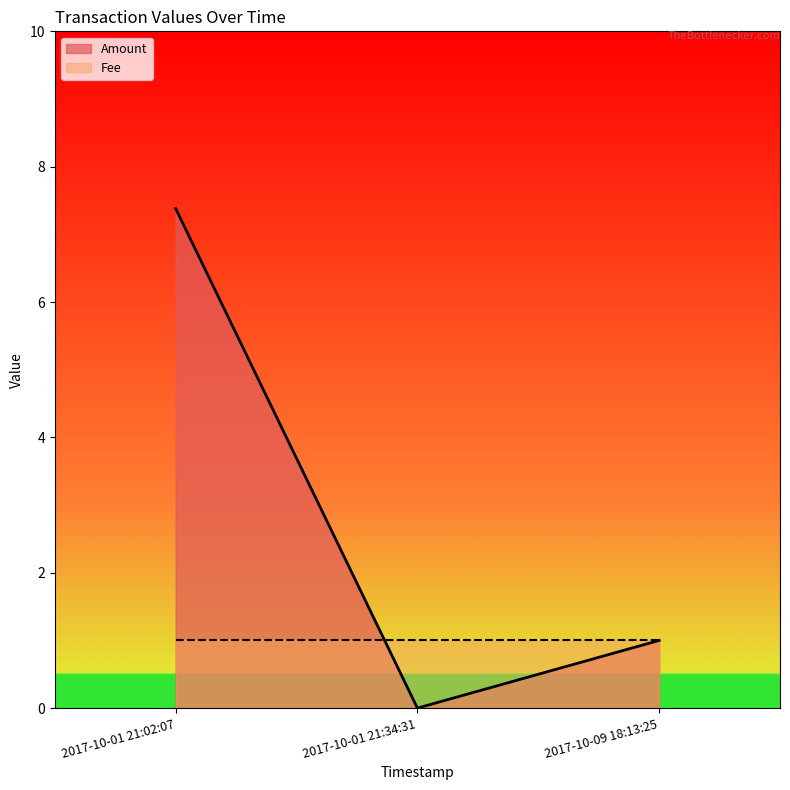

Where is the data nearest to the value 3?

2017-10-09 18:13:25